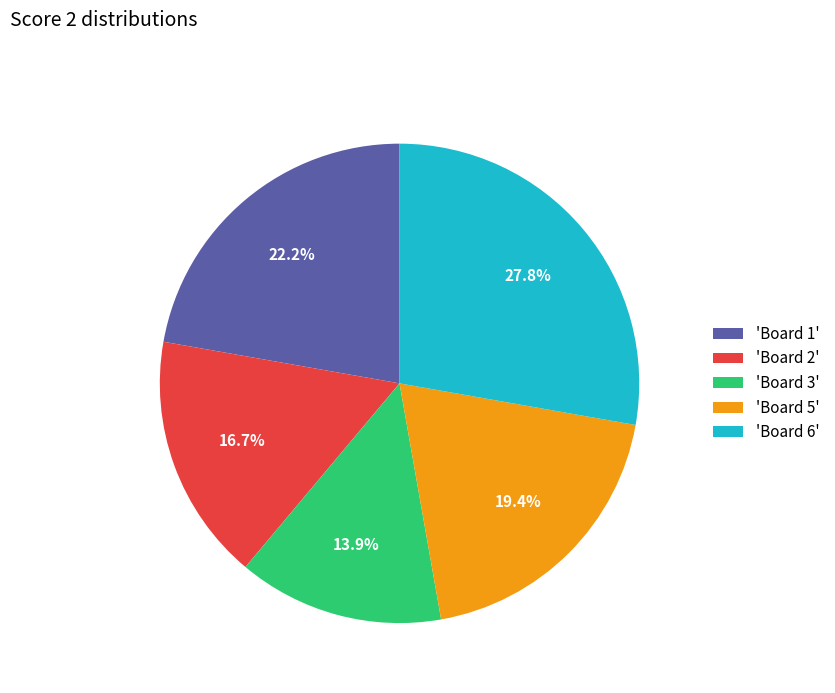

Rank the categories by value from lowest to highest.

'Board 3', 'Board 2', 'Board 5', 'Board 1', 'Board 6'